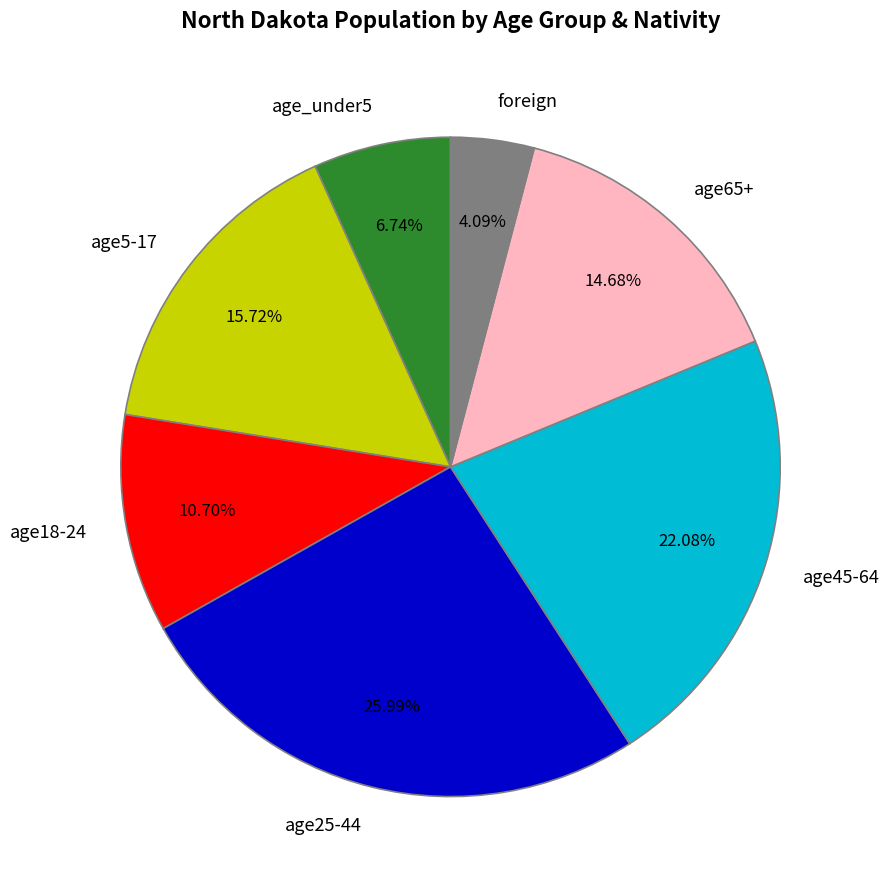

What percentage is the age18-24 slice, to the nearest percent?

11%